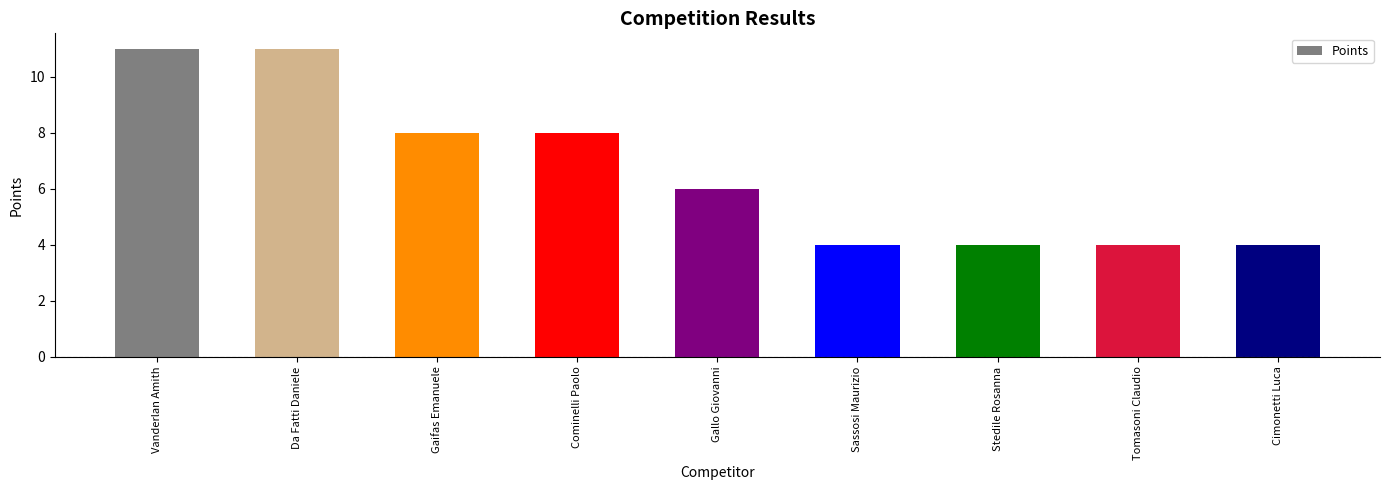

Reading left to right, transcribe all the data shown in this chart.

11	11	8	8	6	4	4	4	4